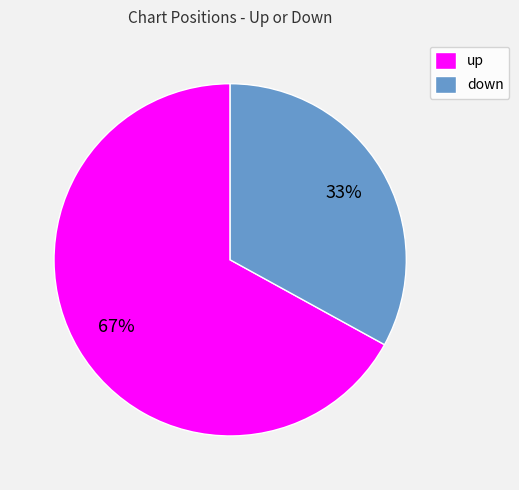

Is down the majority of the pie?

No